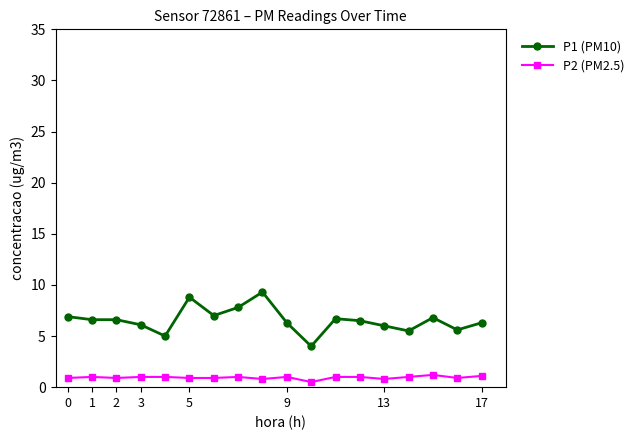

True or false: P1 (PM10) and P2 (PM2.5) cross at least once.

False